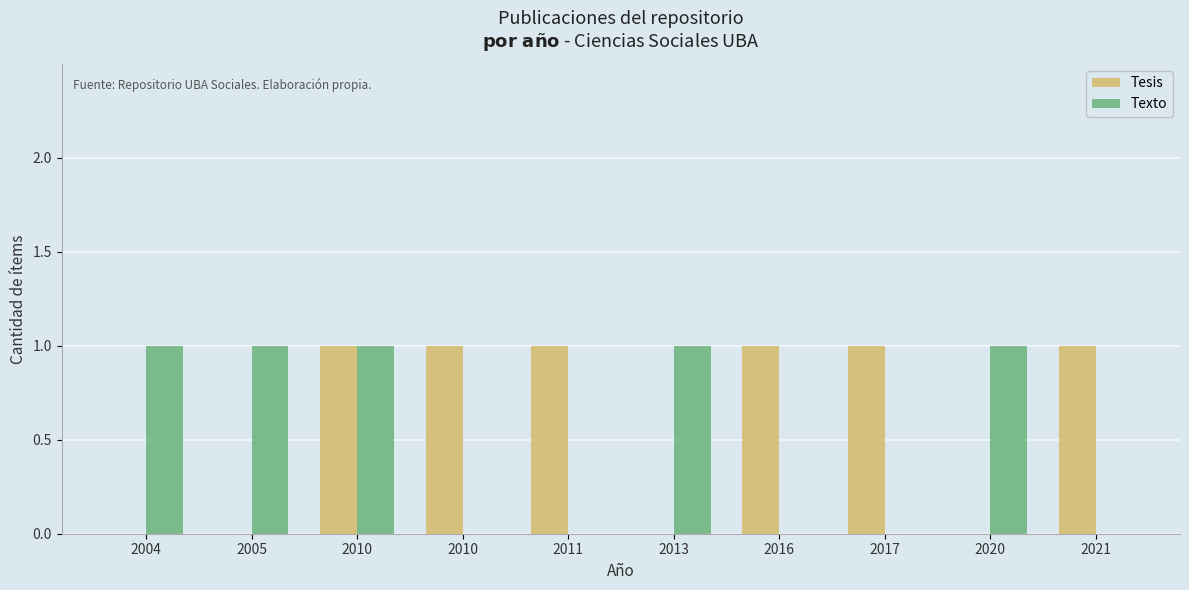

At which label does Texto reach its peak?

2004